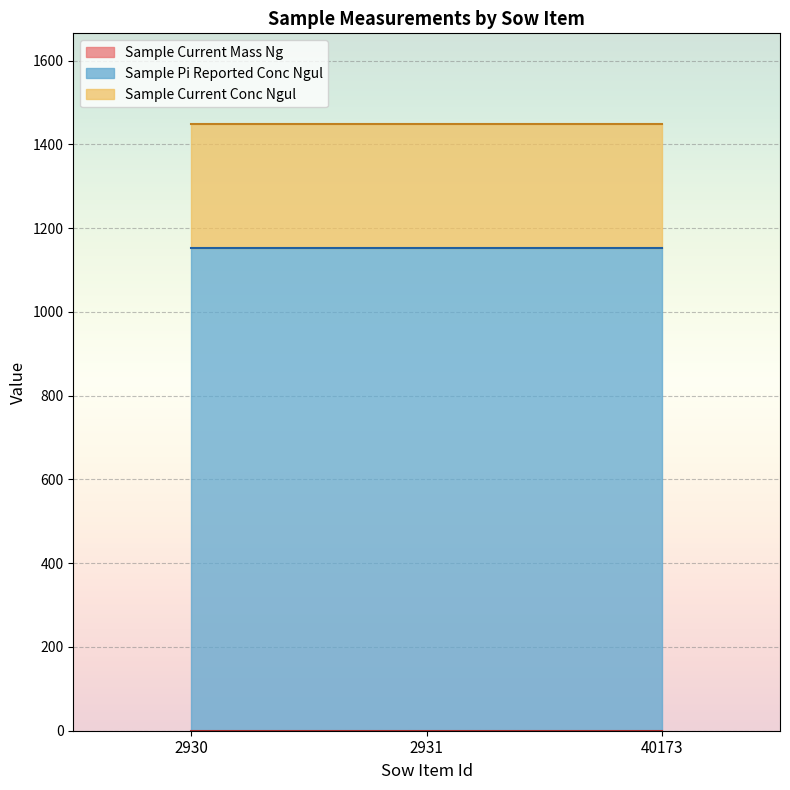

At which label is Sample Pi Reported Conc Ngul closest to 1152?

2930